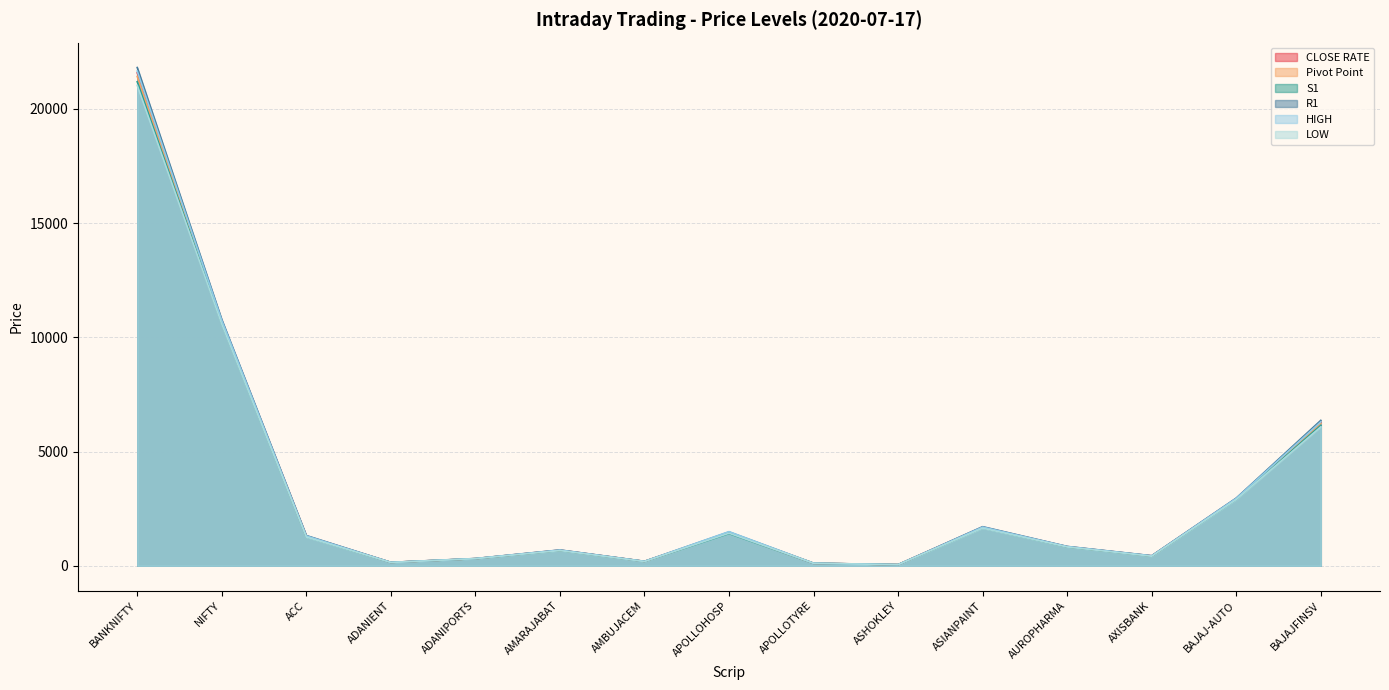

At which label does Pivot Point reach its minimum?

ASHOKLEY